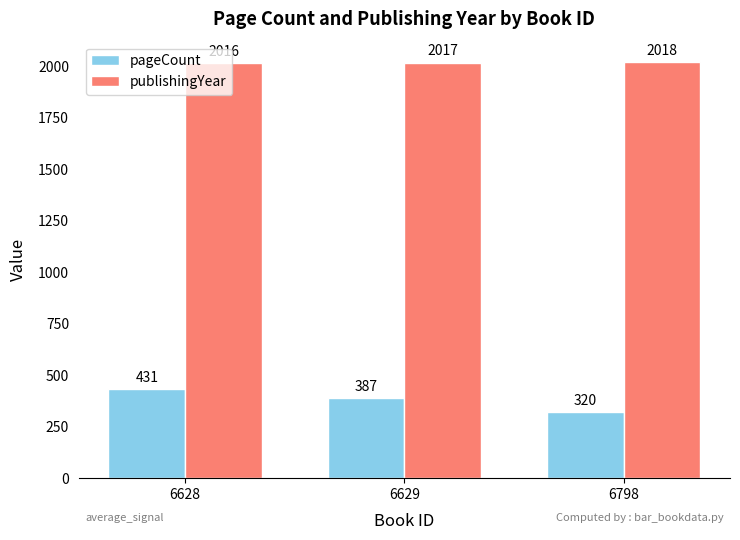

Reading right to left, what are all the values shown in this chart?

pageCount: 6798=320	6629=387	6628=431
publishingYear: 6798=2018	6629=2017	6628=2016